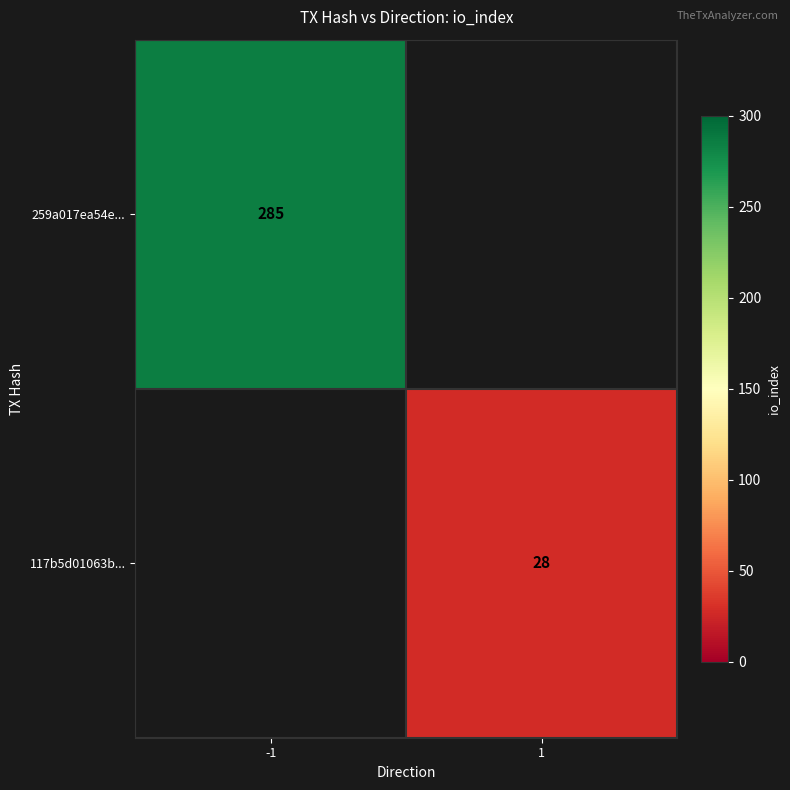

The value of 259a017ea54e... at -1 is 102. True or false?

False